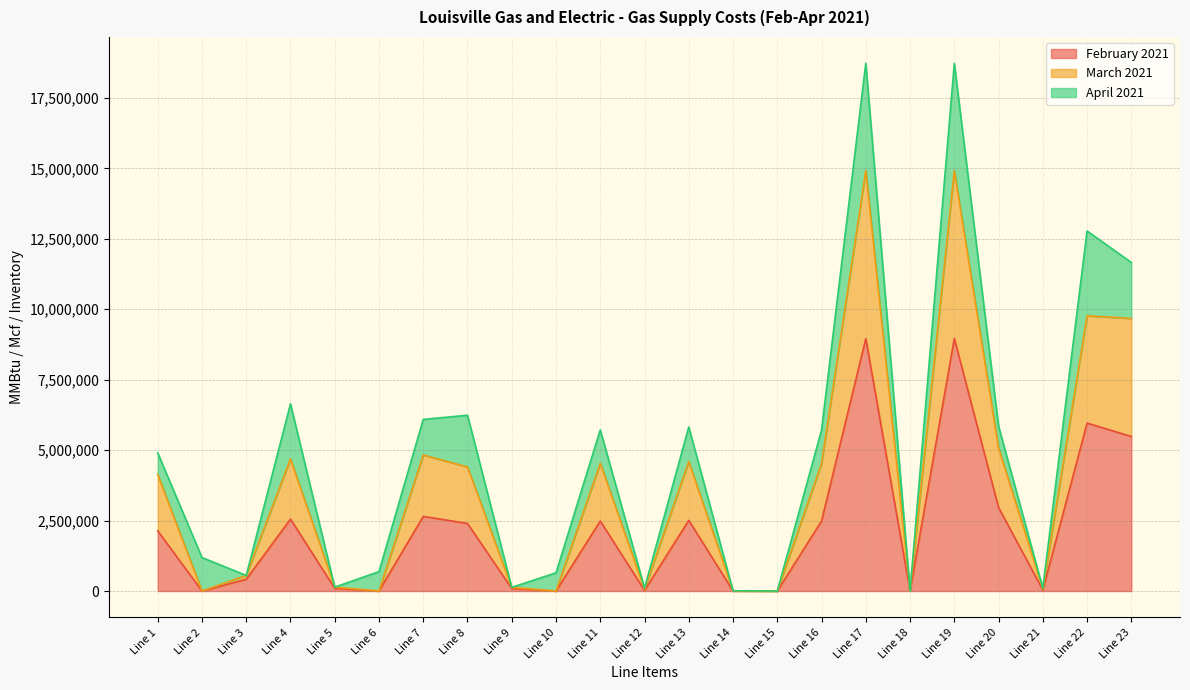

Does the chart display data point markers on the line(s)?

No